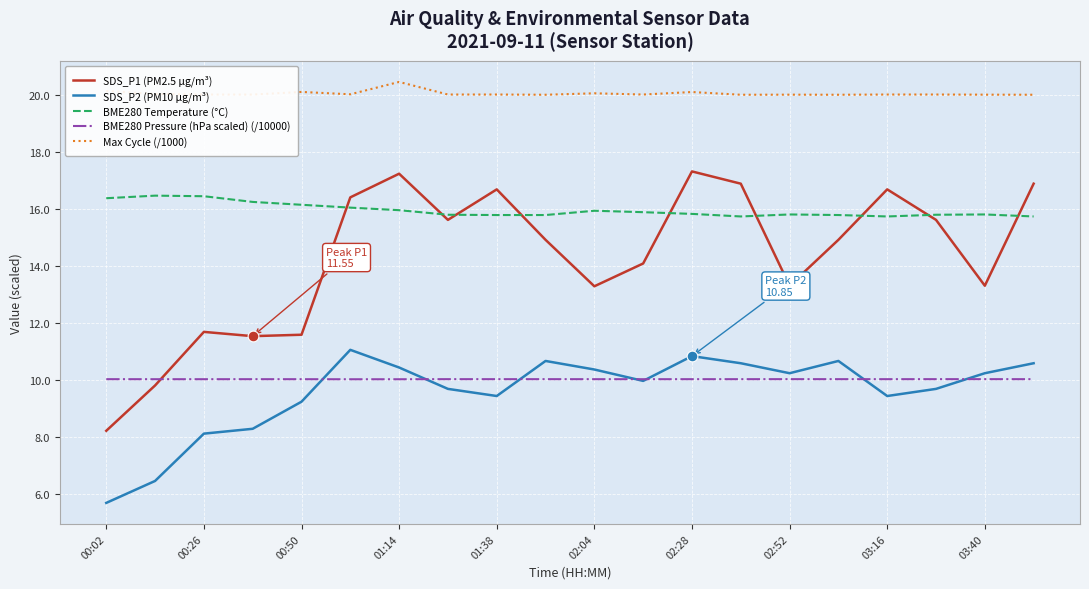

Which series has the largest range (max minus min)?

SDS_P1 (PM2.5 µg/m³)